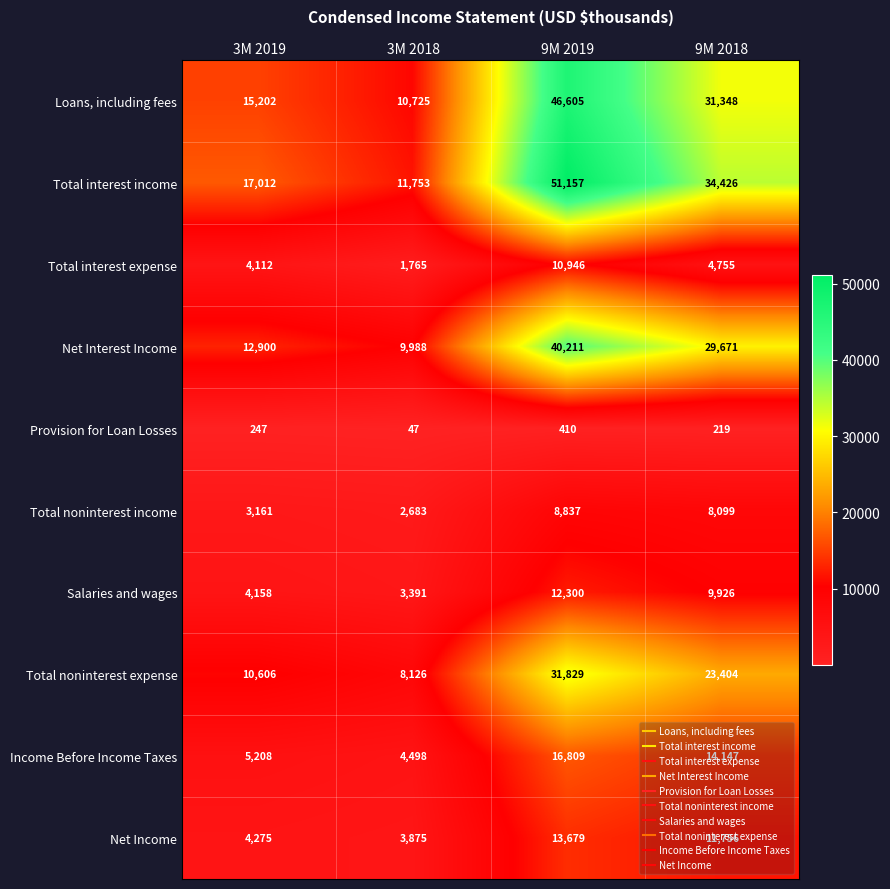

Where is Loans, including fees nearest to the value 28665?

9M 2018